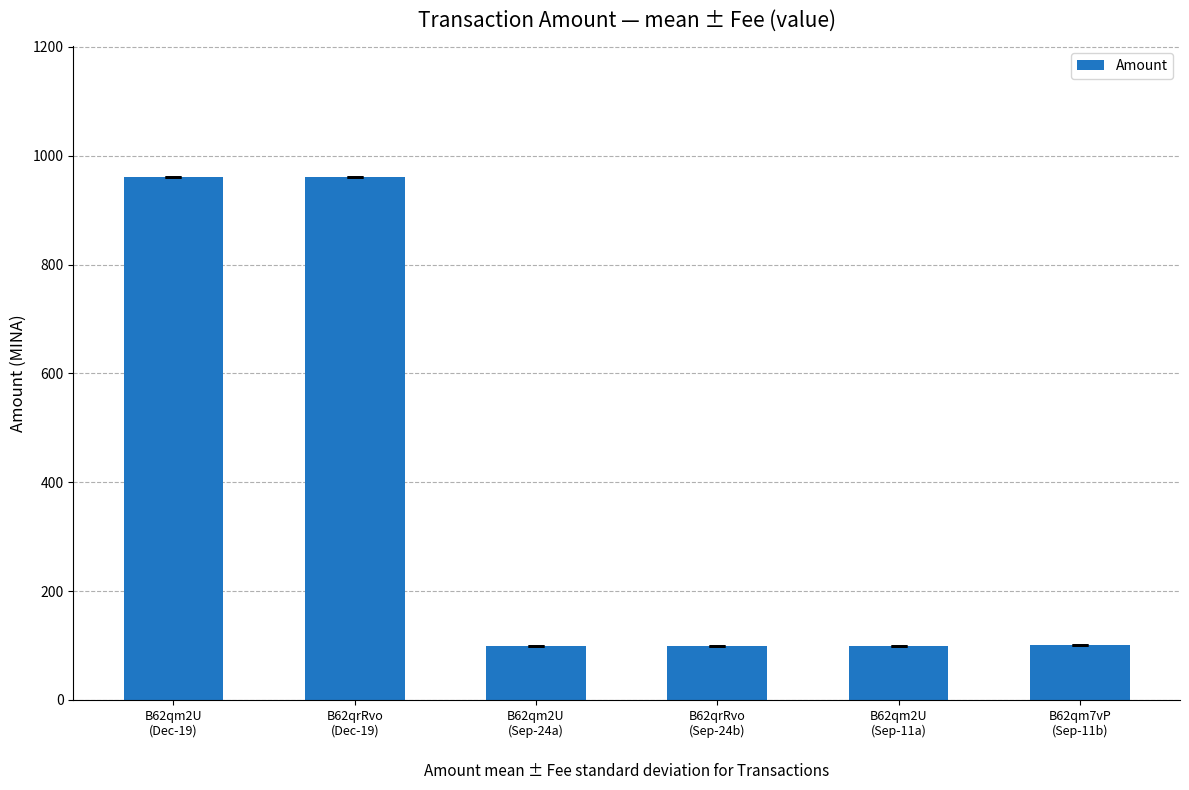

What is the average value?

387.1